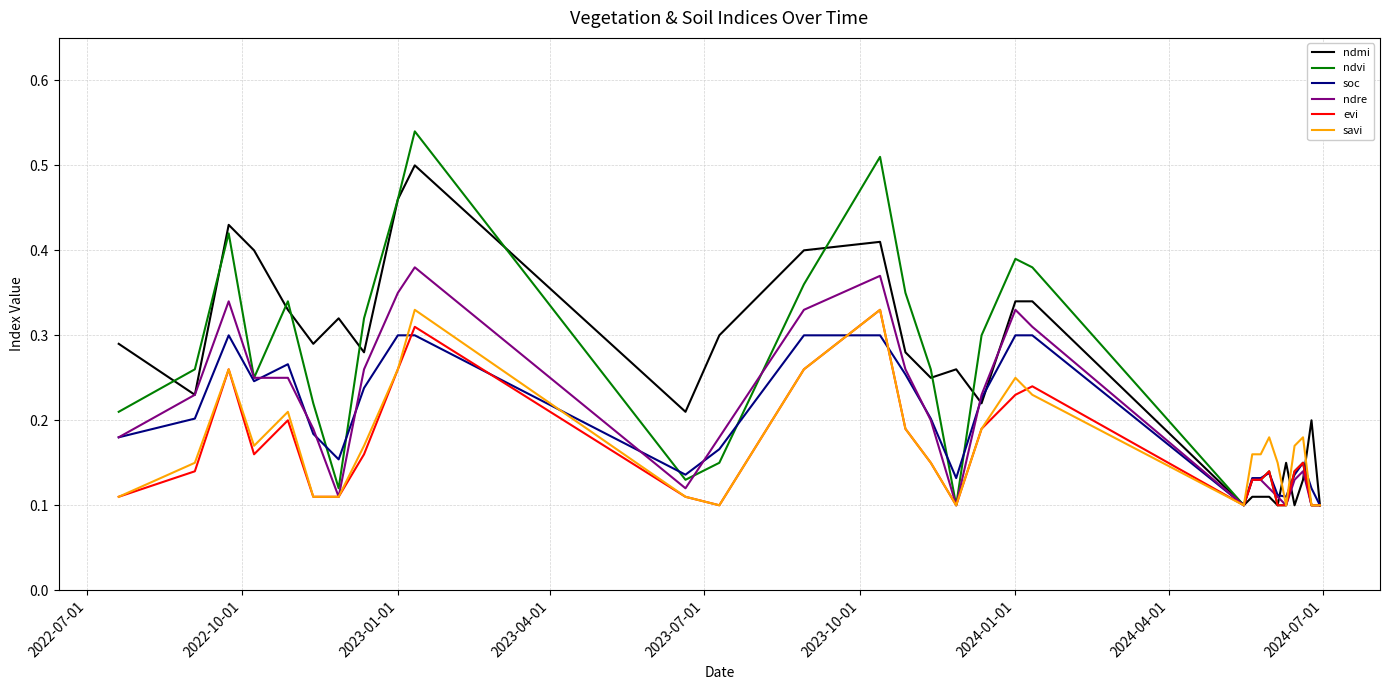

Which series has the largest range (max minus min)?

ndvi